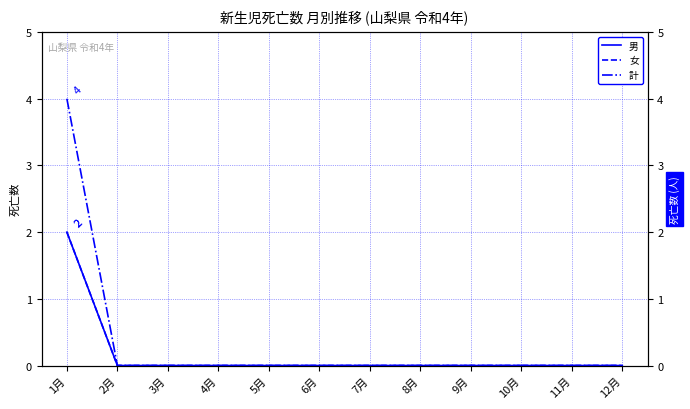

What is the sum of all 女 values?

2